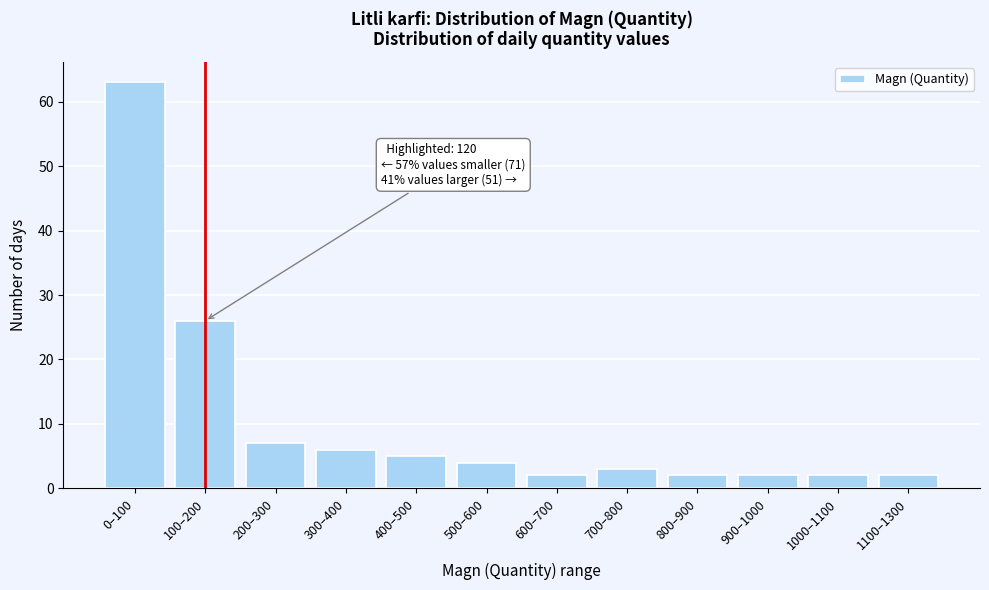

Reading left to right, list all the values displayed in this chart.

0–100=63	100–200=26	200–300=7	300–400=6	400–500=5	500–600=4	600–700=2	700–800=3	800–900=2	900–1000=2	1000–1100=2	1100–1300=2